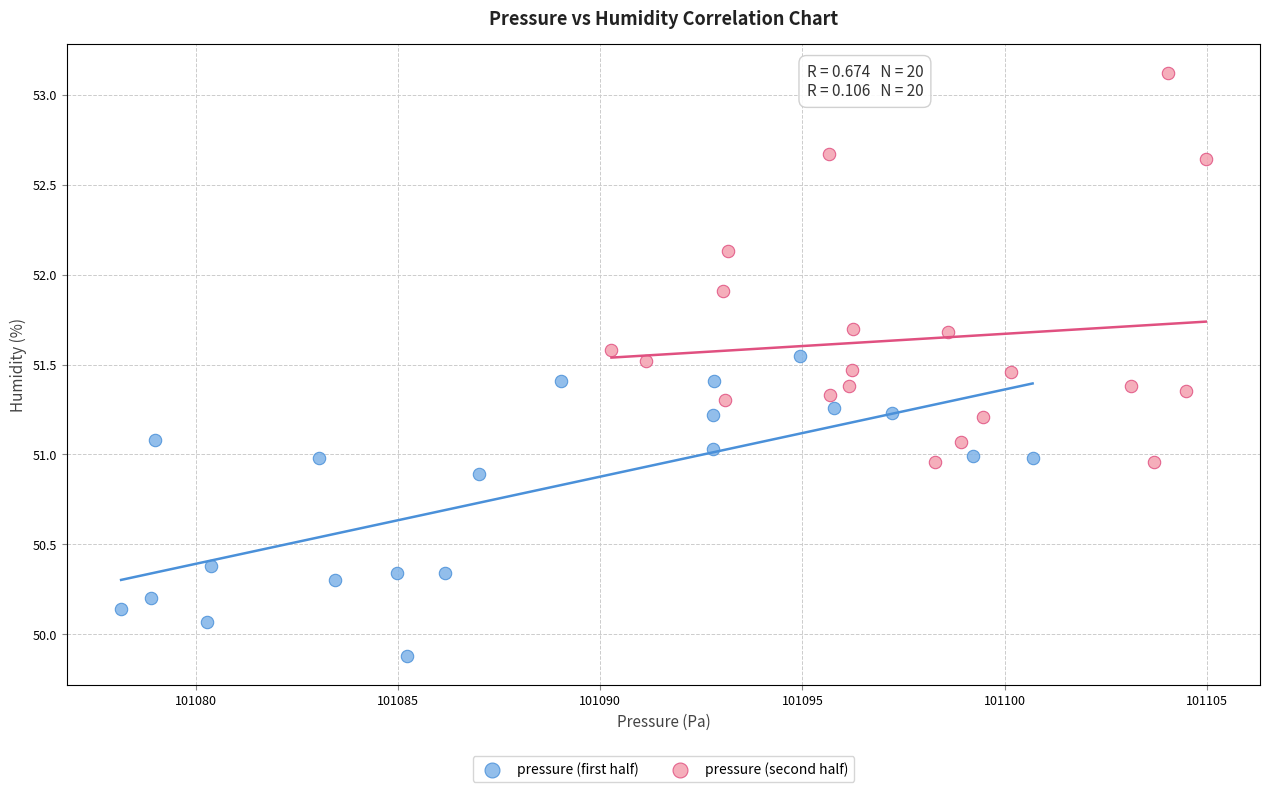

Which series has the widest spread of Y values?

pressure (second half)